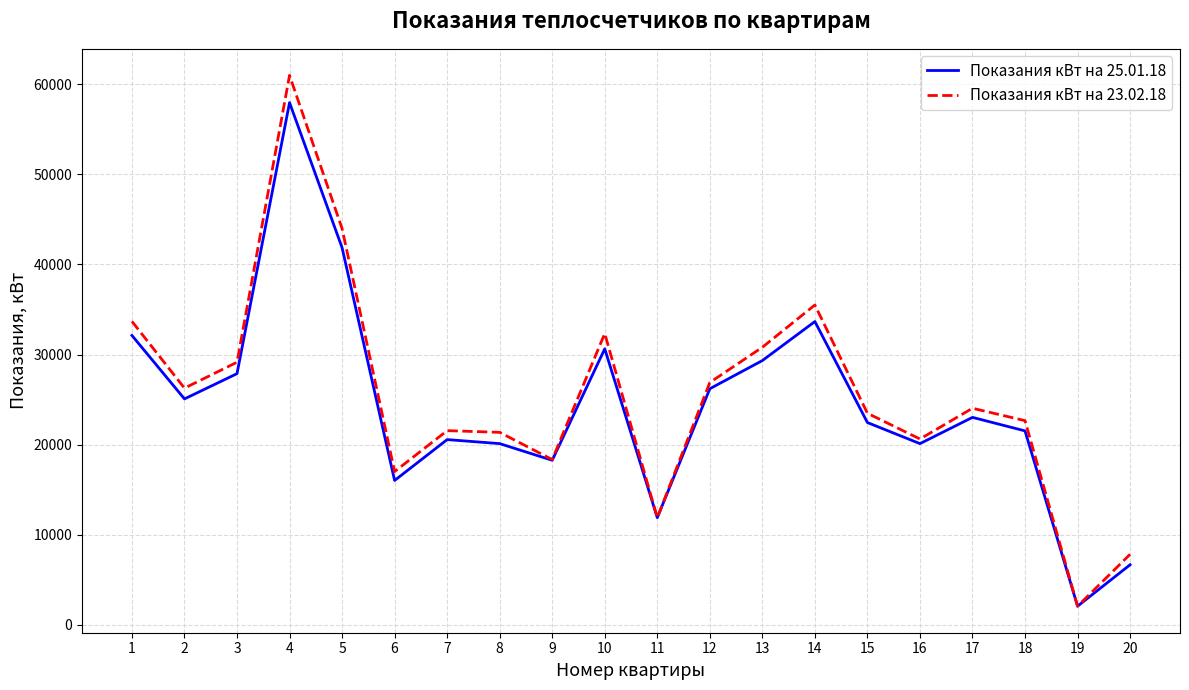

What is the smallest value displayed?

2057